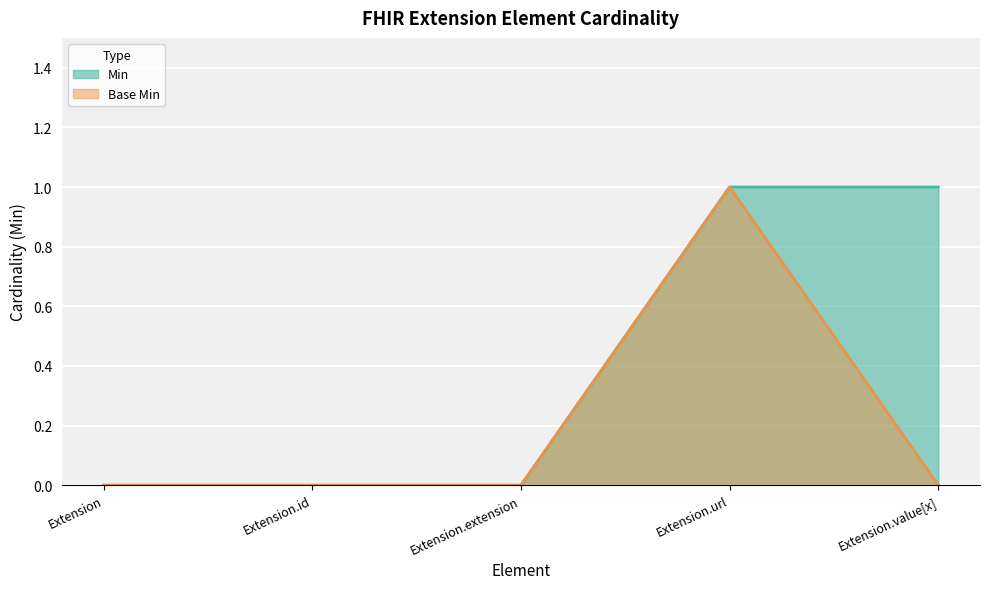

What is the difference between the maximum and minimum values in the Min series?

1